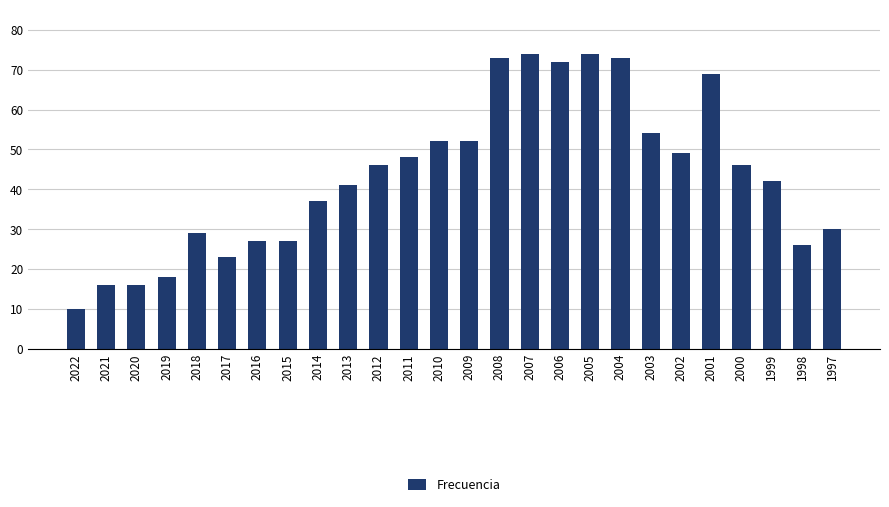

What is the sum of the values at 2013 and 2016?

68